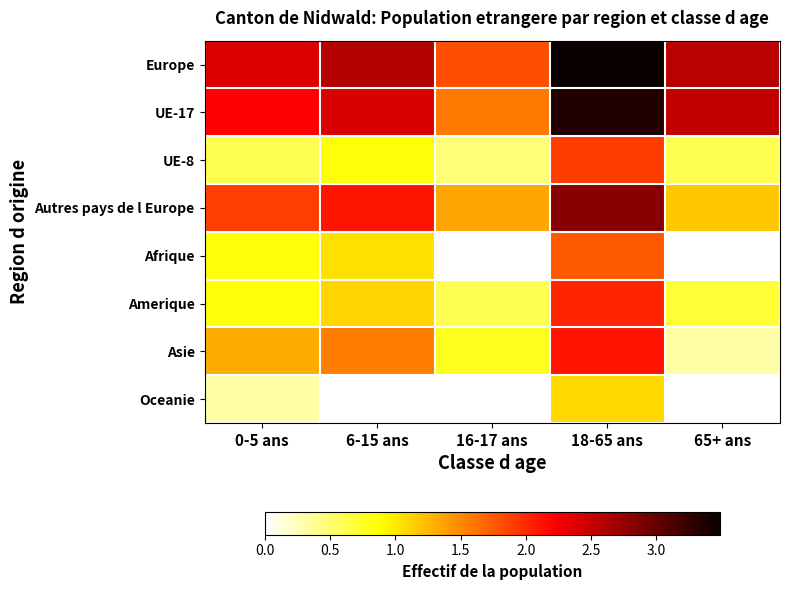

At which category is the sum across all series the highest?

18-65 ans